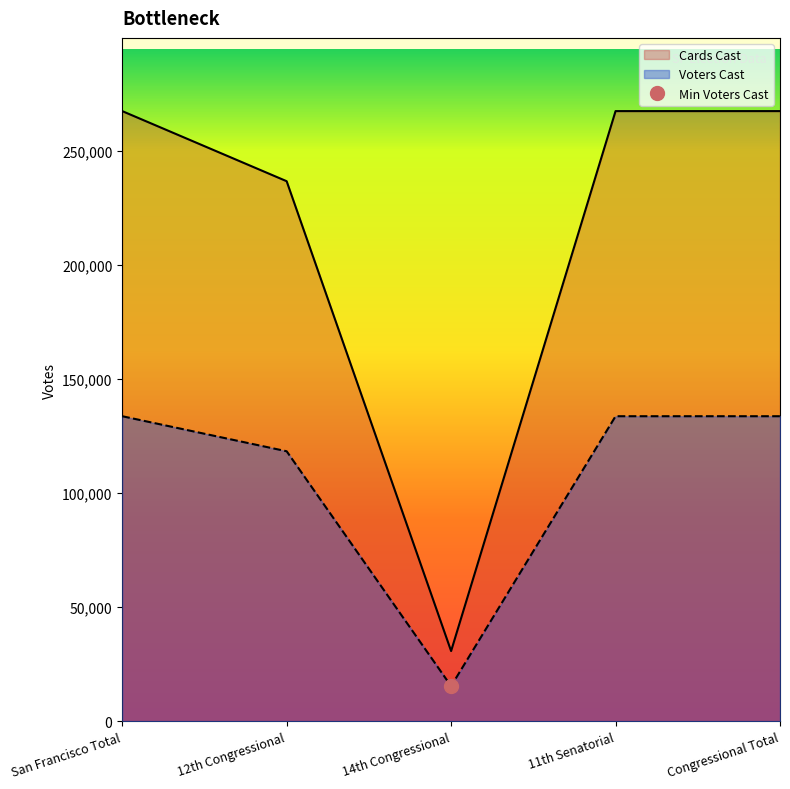

Is it true that Voters Cast equals 118280 at 12th Congressional?

True